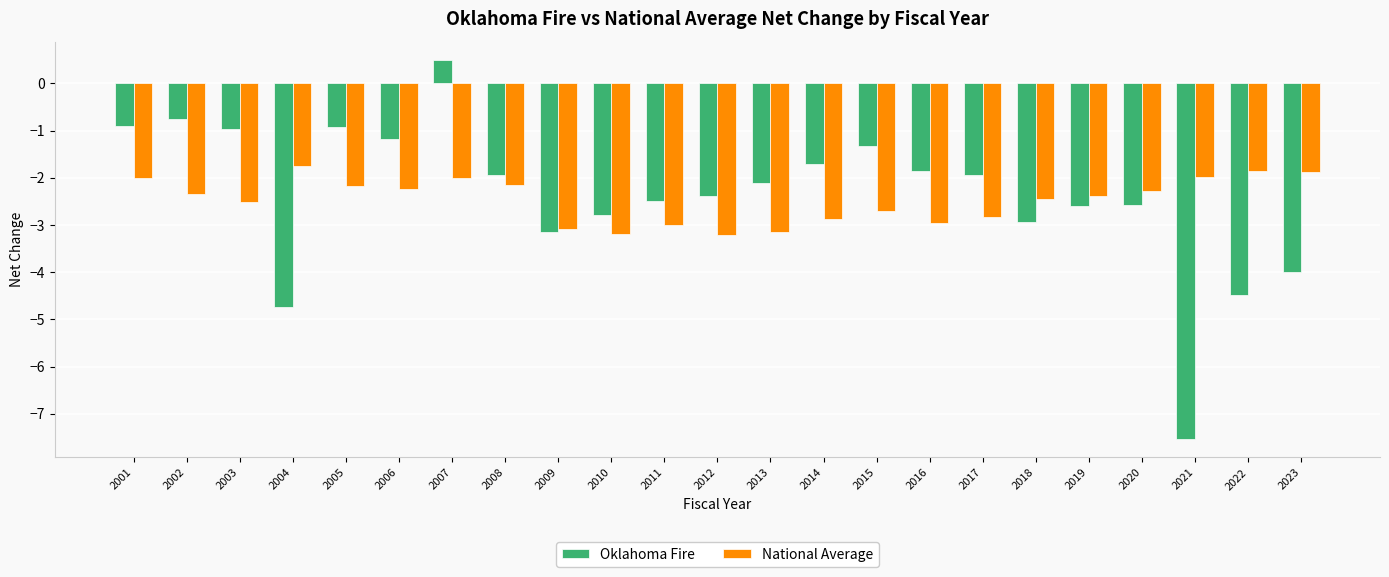

What value does the Oklahoma Fire series have at 2017?

-1.9